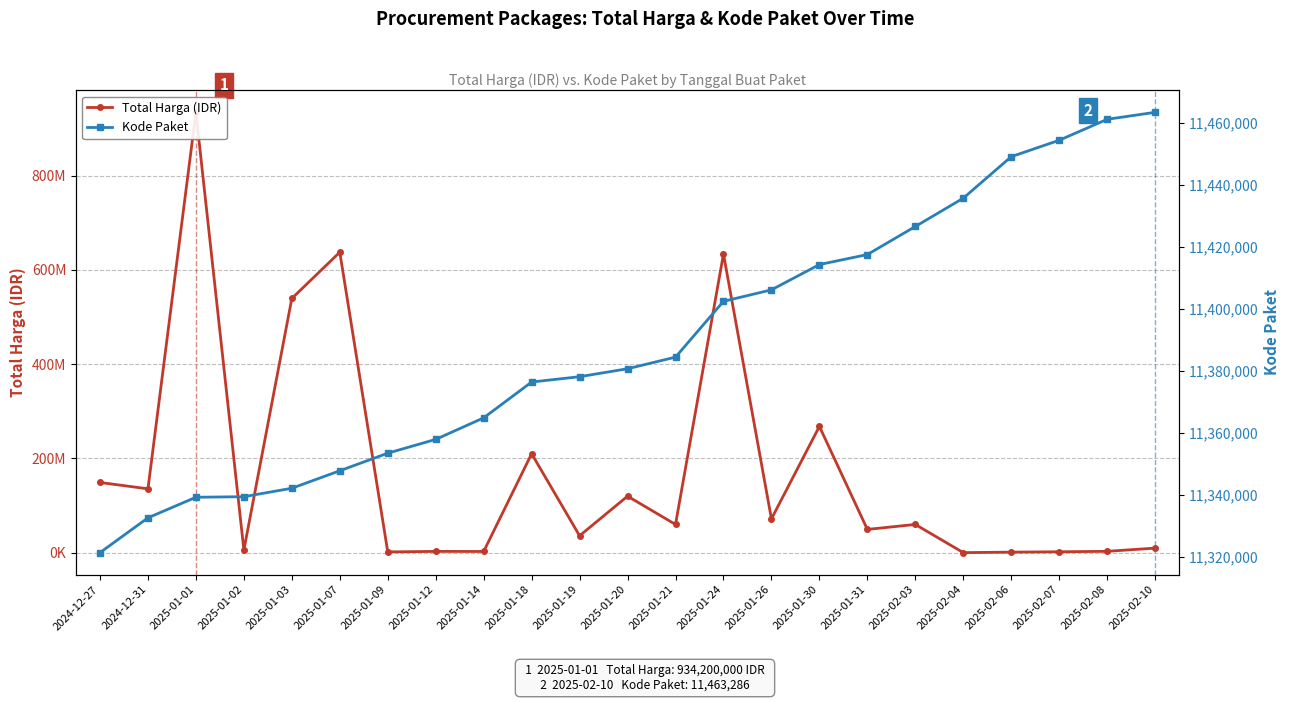

Which series has the largest total across all categories?

Total Harga (IDR)